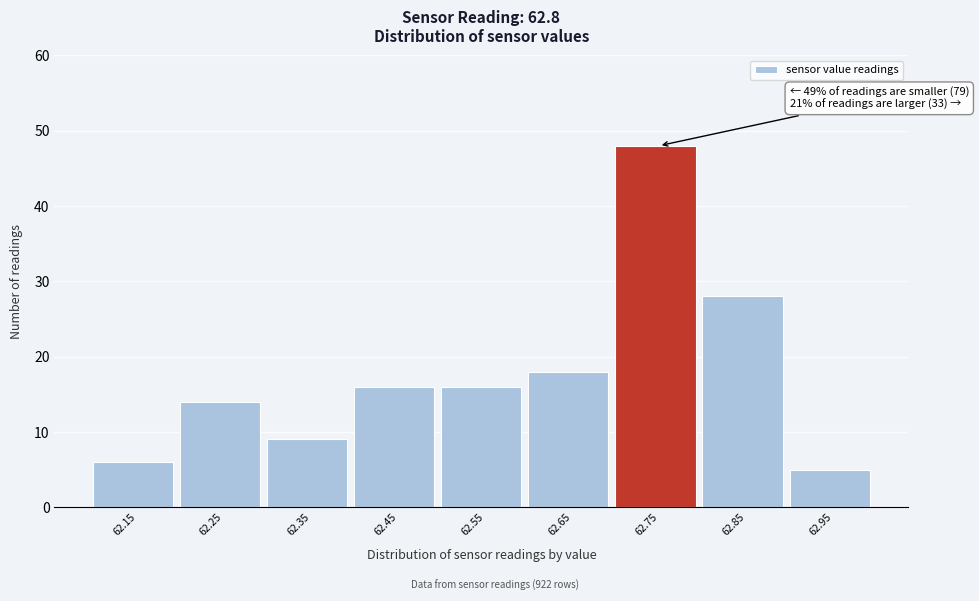

Reading right to left, list all the values displayed in this chart.

5	28	48	18	16	16	9	14	6